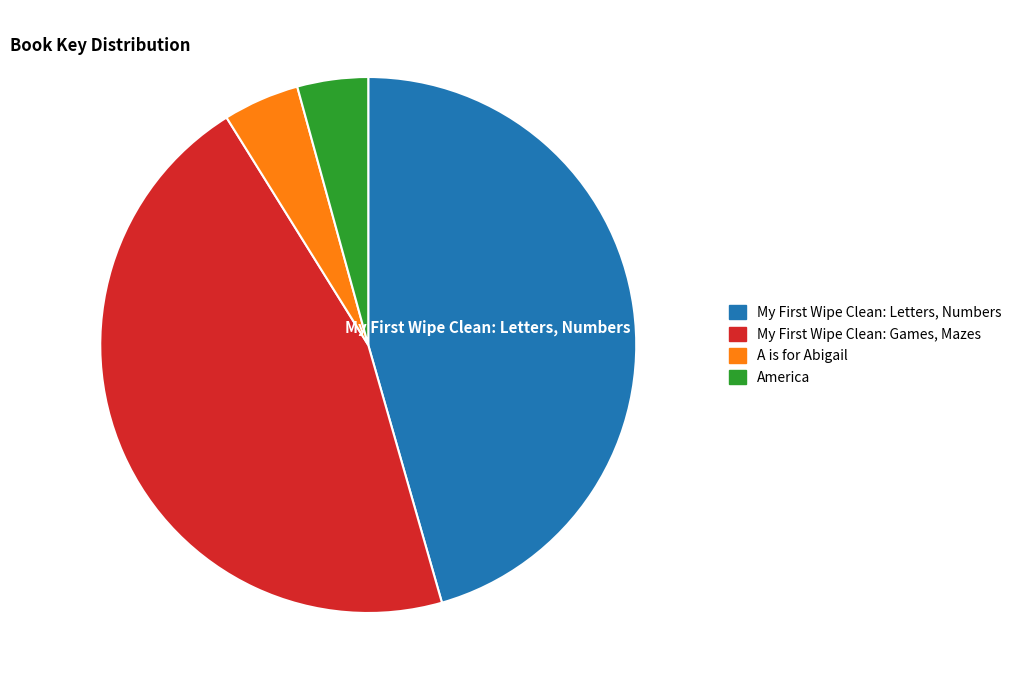

Count the number of slices in the pie.

4